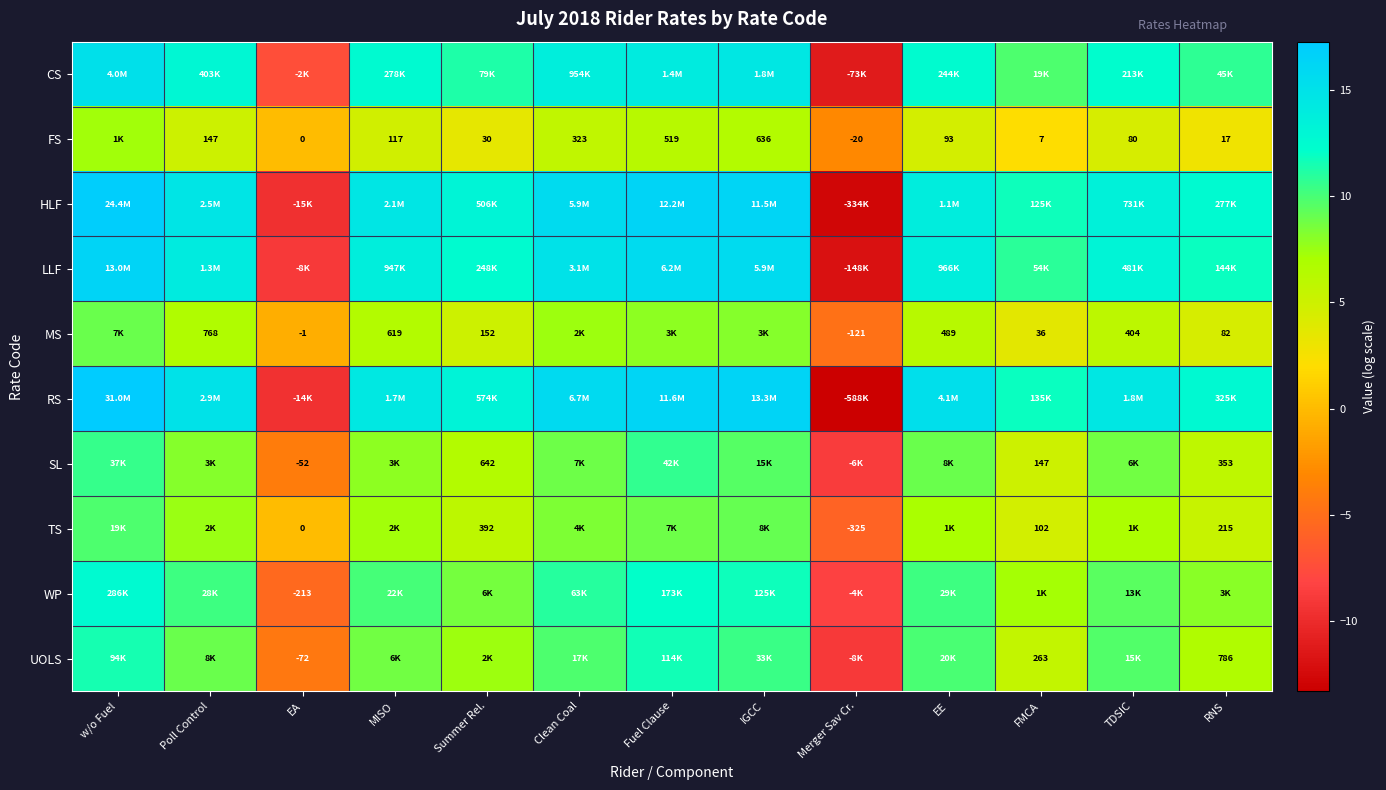

What is the minimum value shown in the chart?

-13.3